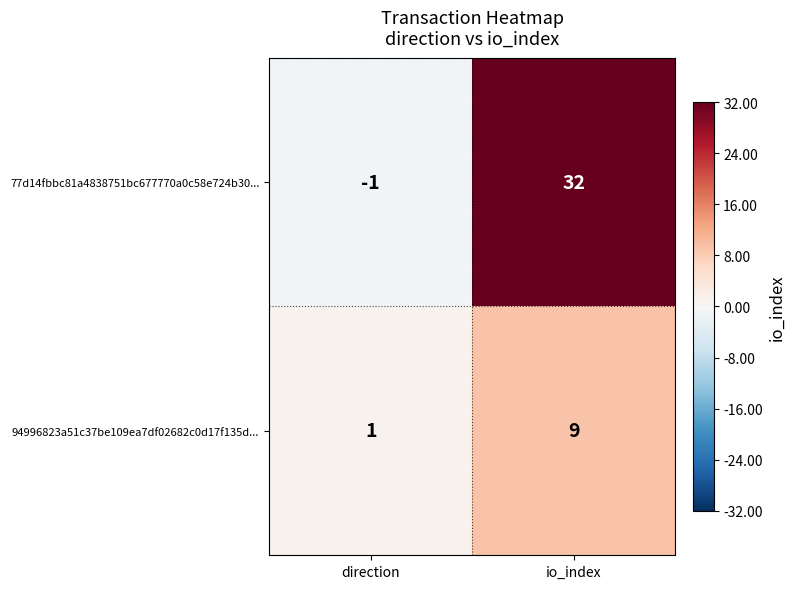

How many distinct data groups are displayed?

2